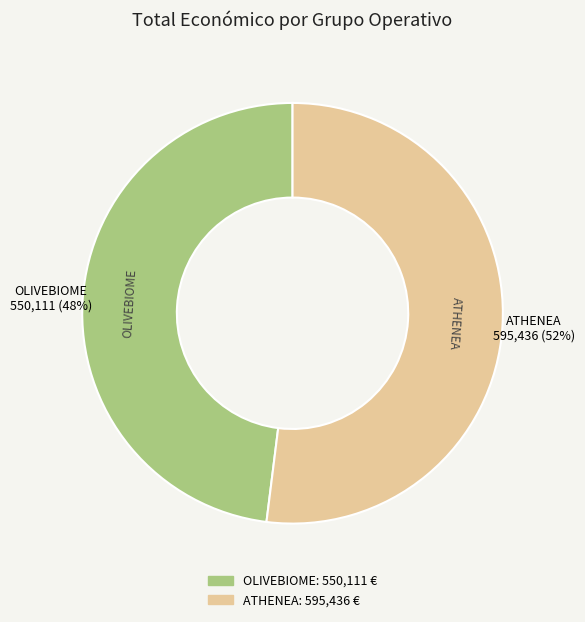

Count the number of slices in the pie.

2